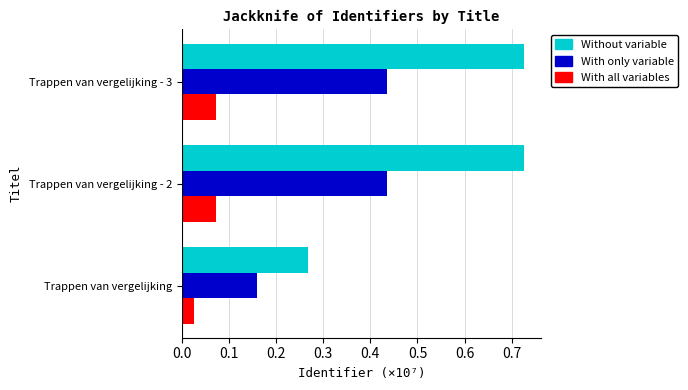

Which series has the widest spread of values?

Without variable